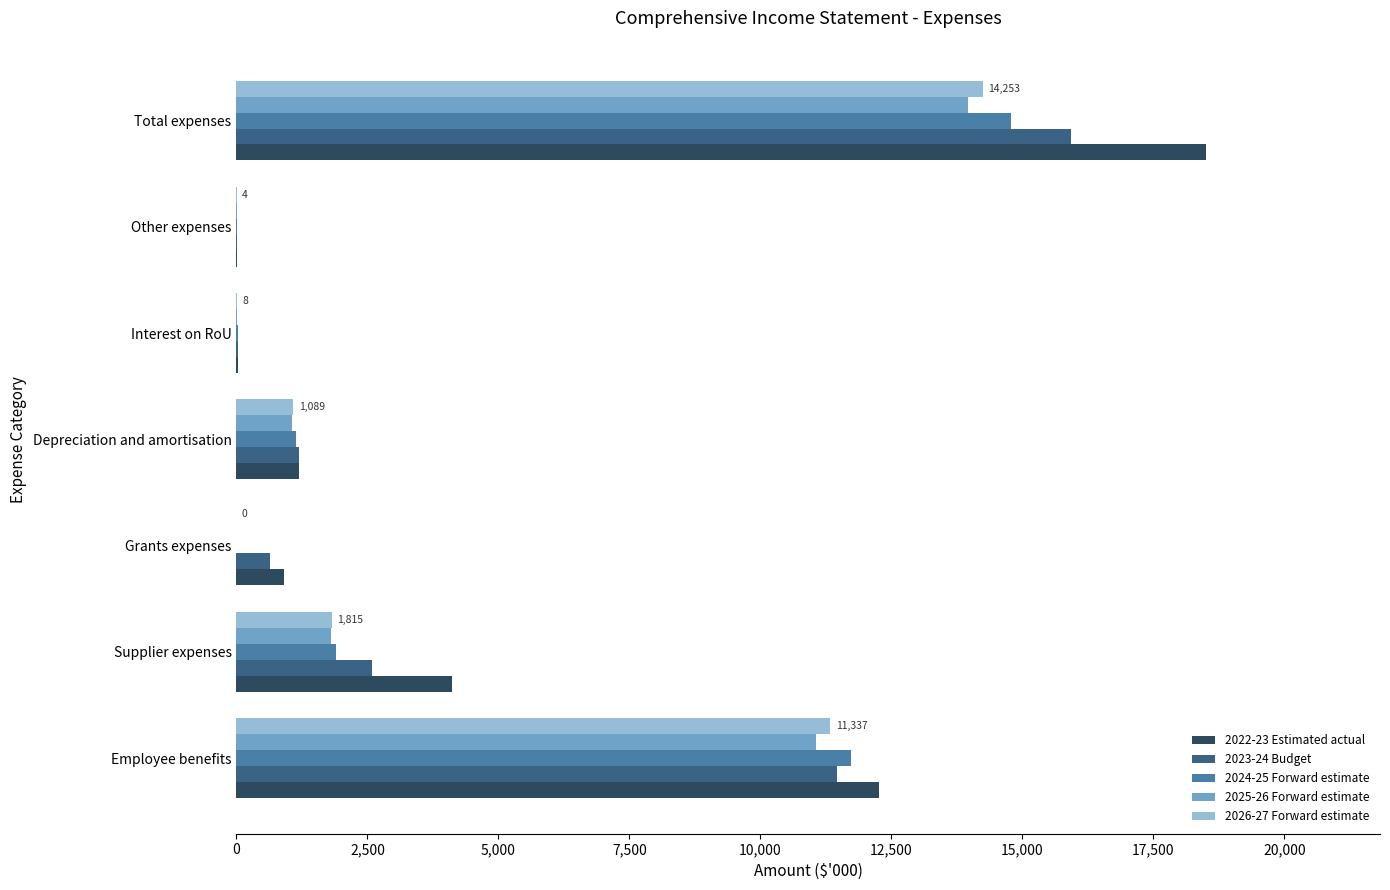

Between Grants expenses and Total expenses, which series saw the biggest shift?

2022-23 Estimated actual